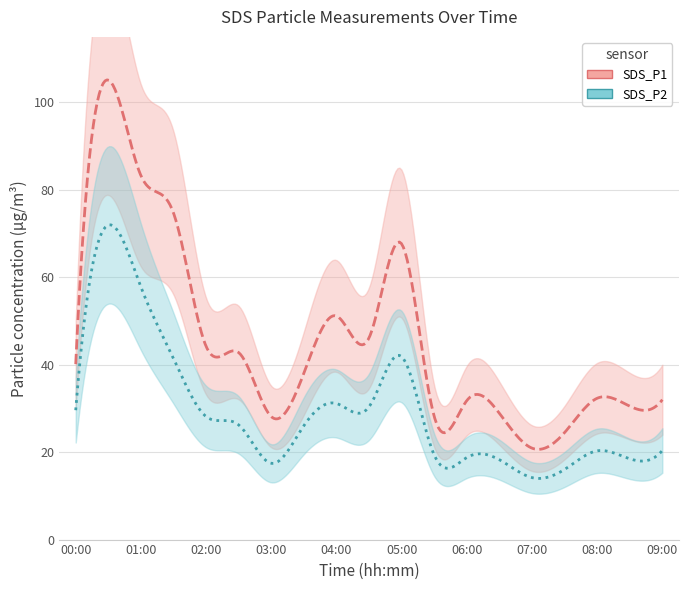

True or false: SDS_P1 and SDS_P2 cross at least once.

False